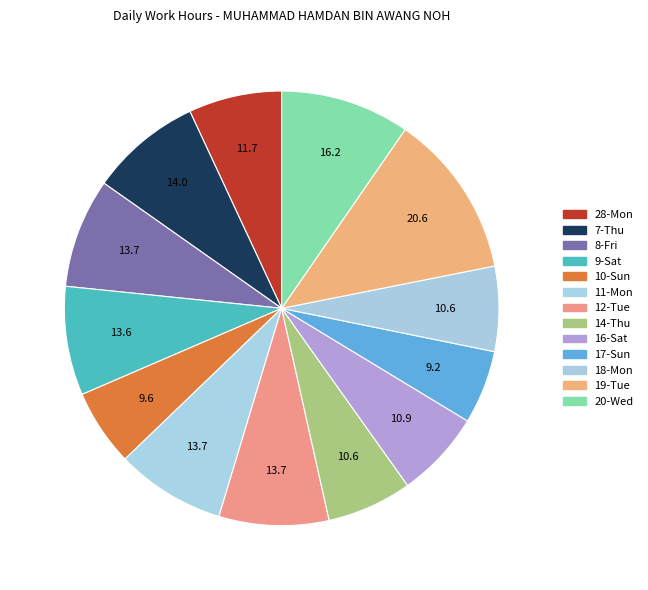

To the nearest percent, what is the difference between the 14-Thu and 7-Thu slice percentages?

2%